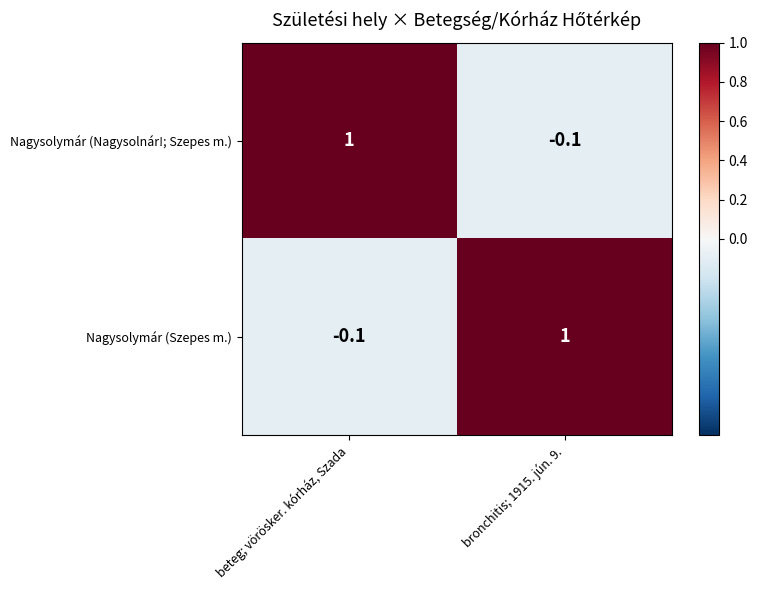

At which label does Nagysolymár (Nagysolnár!; Szepes m.) reach its peak?

beteg; vörösker. kórház, Szada